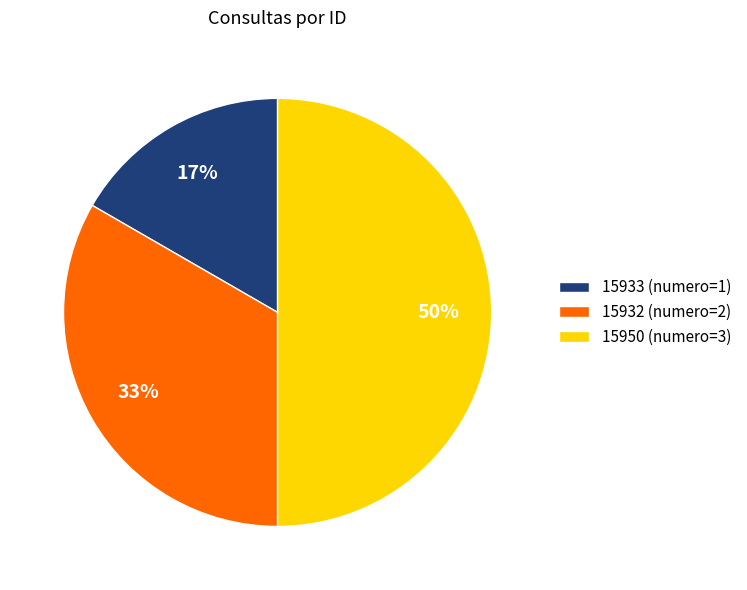

Is the sum of 15950 (numero=3) and 15933 (numero=1) greater than half?

Yes